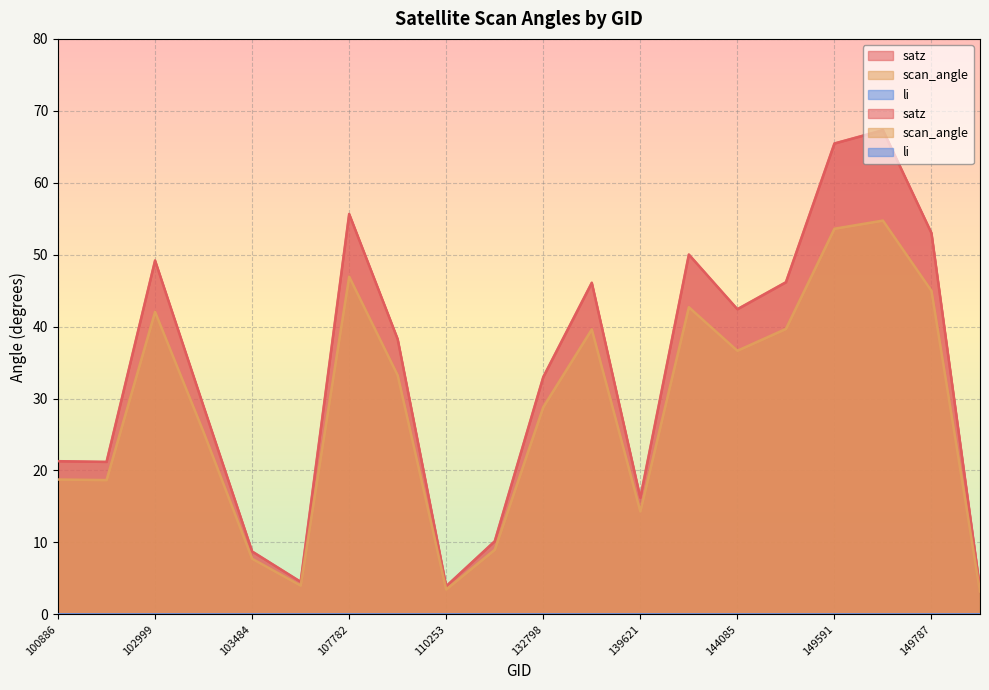

Between 102999 and 139621, which is larger?

102999